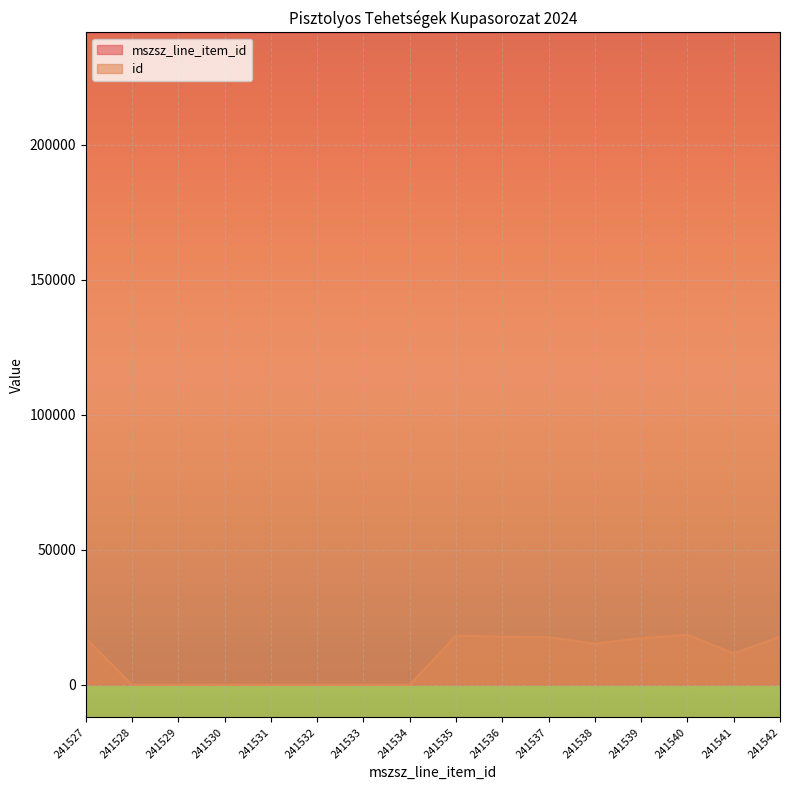

The value of mszsz_line_item_id at 241540 is 241540. True or false?

True